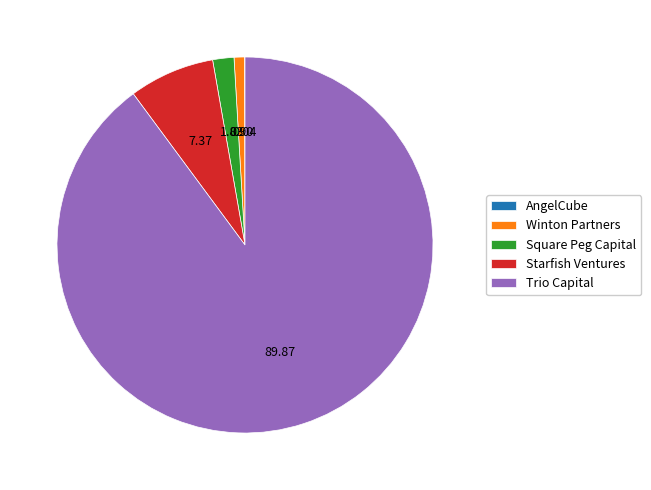

What is the largest slice in the pie chart?

Trio Capital